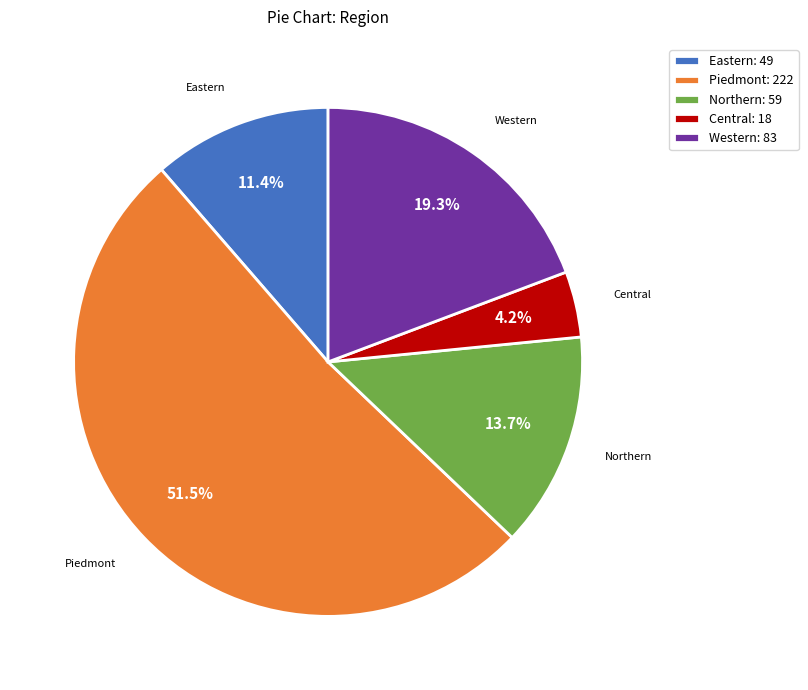

Is there any slice that represents more than half of the pie?

Yes